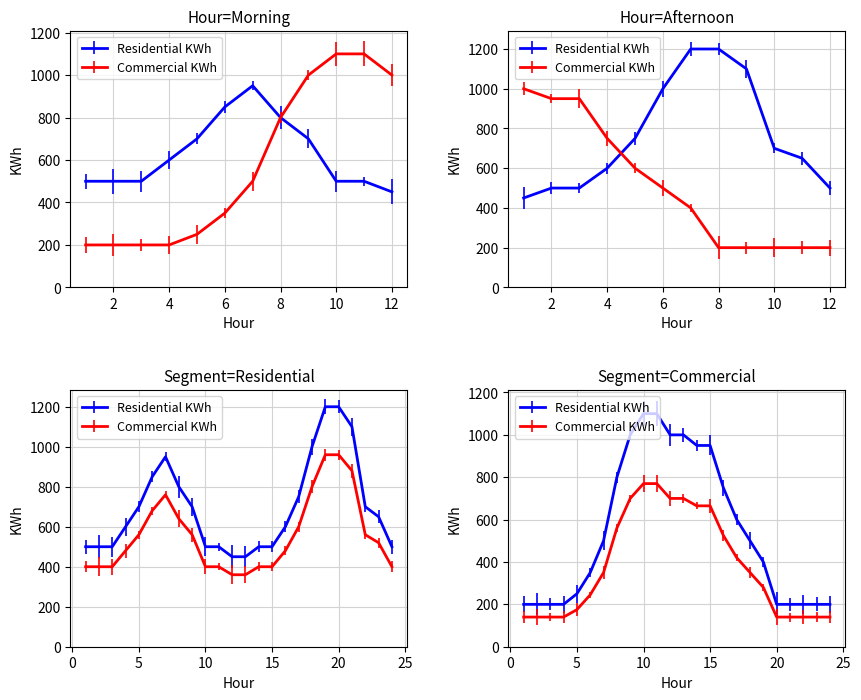

What are all the series names shown in the legend?

Residential KWh, Commercial KWh